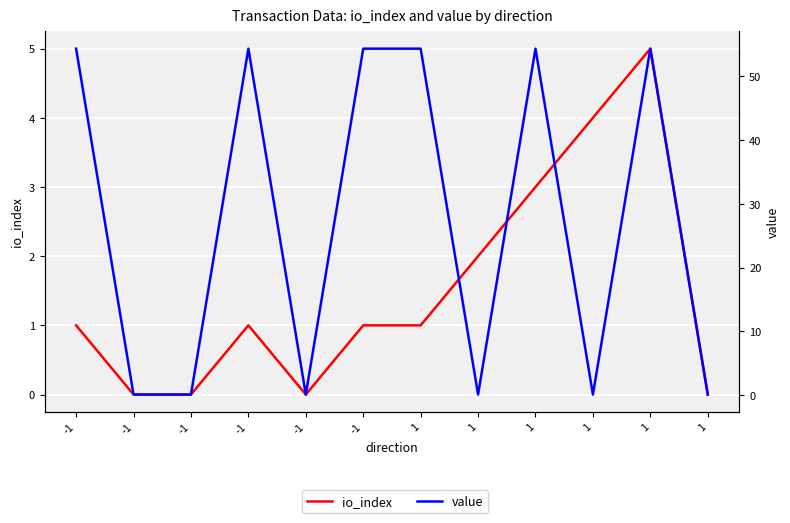

What is the difference between the io_index values at -1 and -1?

1.0